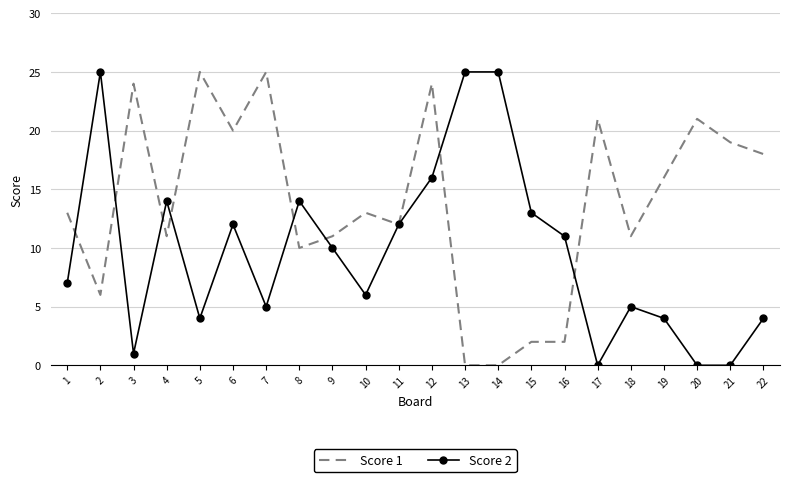

What is the difference between the Score 2 values at 19 and 21?

4